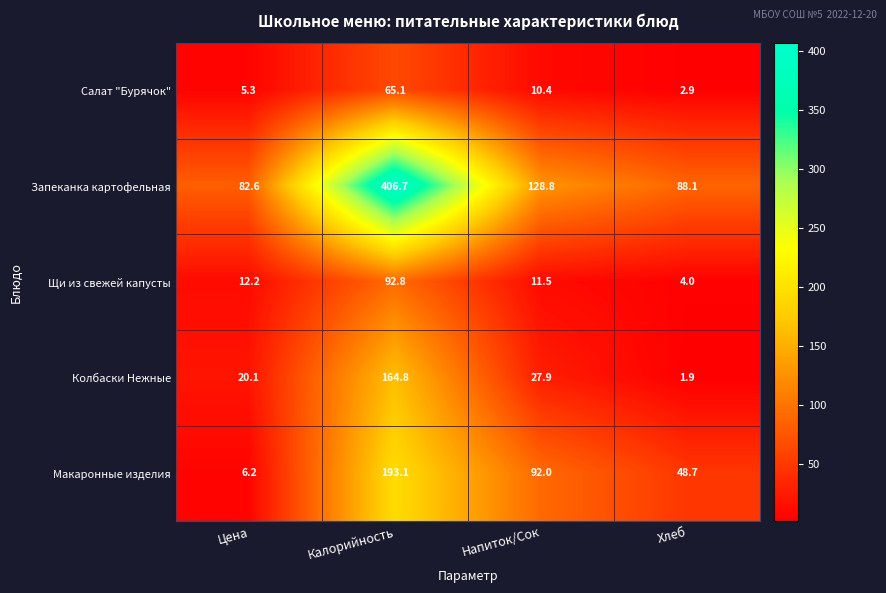

Between Цена and Хлеб, which series saw the biggest shift?

Макаронные изделия